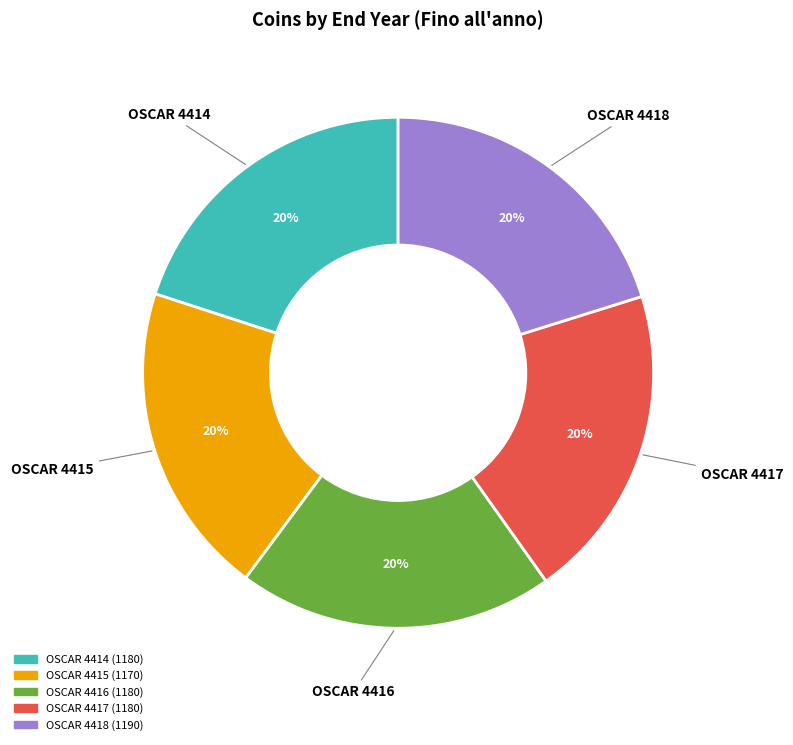

To the nearest percent, what percentage of the pie is OSCAR 4416?

20%